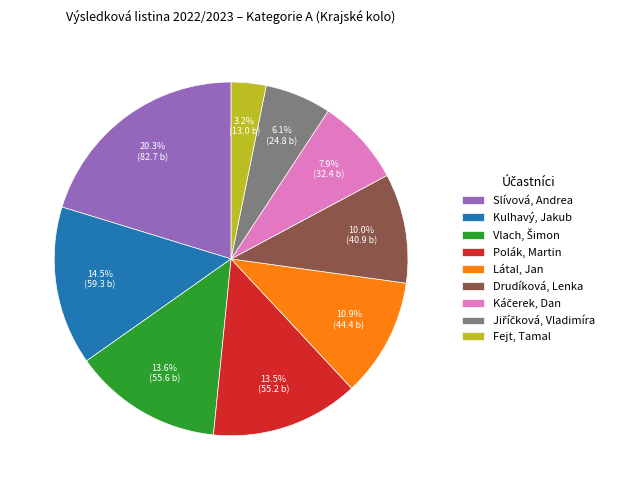

How many segments does this pie chart have?

9